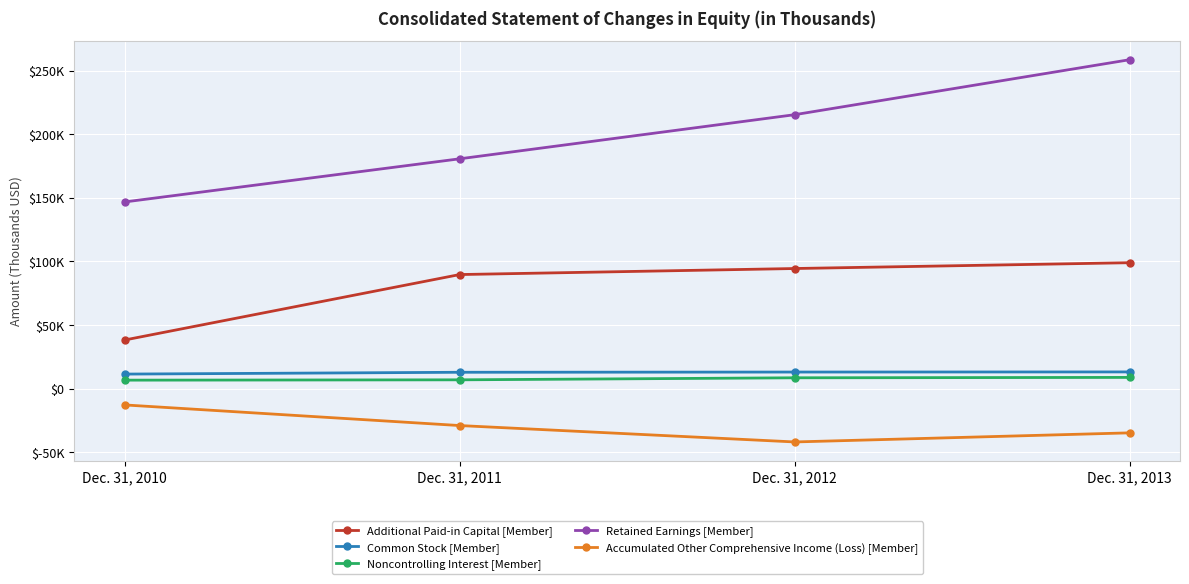

Is this an area chart (filled region under the line)?

No